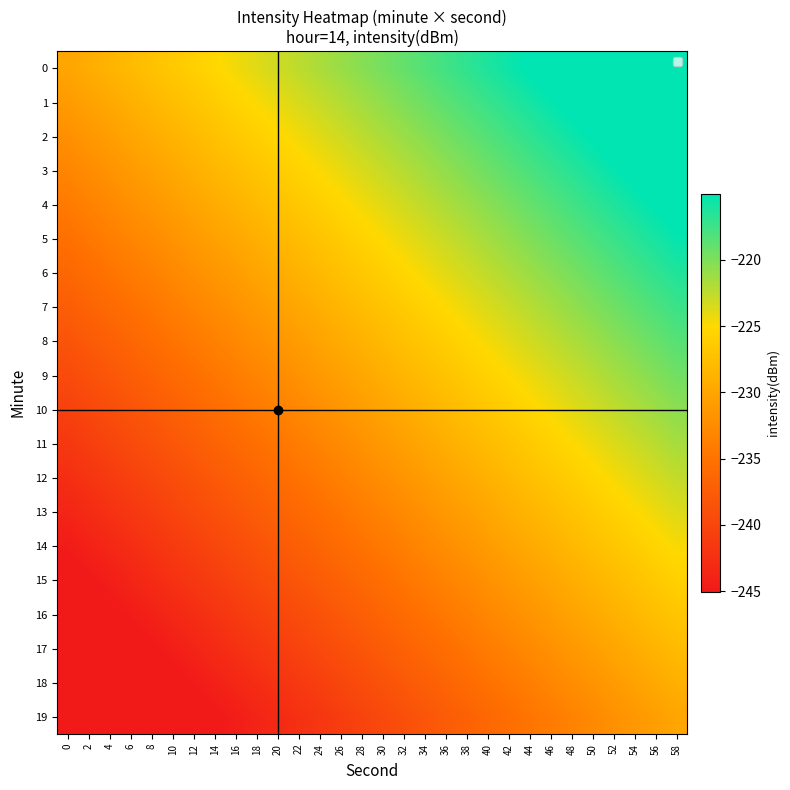

Reading left to right, transcribe all the data shown in this chart.

0: 0=-230.0	2=-229.3	4=-228.6	6=-228.0	8=-227.3	10=-226.6	12=-225.9	14=-225.2	16=-224.5	18=-223.8	20=-223.1	22=-222.4	24=-221.8	26=-221.1	28=-220.4	30=-219.7	32=-219.0	34=-218.3	36=-217.6	38=-216.9	40=-216.2	42=-215.5	44=-214.9	46=-214.2	48=-213.5	50=-212.8	52=-212.1	54=-211.4	56=-210.7	58=-210.0
1: 0=-231.1	2=-230.4	4=-229.7	6=-229.0	8=-228.3	10=-227.6	12=-226.9	14=-226.3	16=-225.6	18=-224.9	20=-224.2	22=-223.5	24=-222.8	26=-222.1	28=-221.4	30=-220.7	32=-220.0	34=-219.4	36=-218.7	38=-218.0	40=-217.3	42=-216.6	44=-215.9	46=-215.2	48=-214.5	50=-213.8	52=-213.1	54=-212.5	56=-211.8	58=-211.1
2: 0=-232.1	2=-231.4	4=-230.8	6=-230.1	8=-229.4	10=-228.7	12=-228.0	14=-227.3	16=-226.6	18=-225.9	20=-225.2	22=-224.5	24=-223.9	26=-223.2	28=-222.5	30=-221.8	32=-221.1	34=-220.4	36=-219.7	38=-219.0	40=-218.3	42=-217.7	44=-217.0	46=-216.3	48=-215.6	50=-214.9	52=-214.2	54=-213.5	56=-212.8	58=-212.1
3: 0=-233.2	2=-232.5	4=-231.8	6=-231.1	8=-230.4	10=-229.7	12=-229.0	14=-228.4	16=-227.7	18=-227.0	20=-226.3	22=-225.6	24=-224.9	26=-224.2	28=-223.5	30=-222.8	32=-222.2	34=-221.5	36=-220.8	38=-220.1	40=-219.4	42=-218.7	44=-218.0	46=-217.3	48=-216.6	50=-215.9	52=-215.3	54=-214.6	56=-213.9	58=-213.2
4: 0=-234.2	2=-233.5	4=-232.9	6=-232.2	8=-231.5	10=-230.8	12=-230.1	14=-229.4	16=-228.7	18=-228.0	20=-227.3	22=-226.7	24=-226.0	26=-225.3	28=-224.6	30=-223.9	32=-223.2	34=-222.5	36=-221.8	38=-221.1	40=-220.4	42=-219.8	44=-219.1	46=-218.4	48=-217.7	50=-217.0	52=-216.3	54=-215.6	56=-214.9	58=-214.2
5: 0=-235.3	2=-234.6	4=-233.9	6=-233.2	8=-232.5	10=-231.8	12=-231.2	14=-230.5	16=-229.8	18=-229.1	20=-228.4	22=-227.7	24=-227.0	26=-226.3	28=-225.6	30=-224.9	32=-224.3	34=-223.6	36=-222.9	38=-222.2	40=-221.5	42=-220.8	44=-220.1	46=-219.4	48=-218.7	50=-218.0	52=-217.4	54=-216.7	56=-216.0	58=-215.3
6: 0=-236.3	2=-235.7	4=-235.0	6=-234.3	8=-233.6	10=-232.9	12=-232.2	14=-231.5	16=-230.8	18=-230.1	20=-229.4	22=-228.8	24=-228.1	26=-227.4	28=-226.7	30=-226.0	32=-225.3	34=-224.6	36=-223.9	38=-223.2	40=-222.6	42=-221.9	44=-221.2	46=-220.5	48=-219.8	50=-219.1	52=-218.4	54=-217.7	56=-217.0	58=-216.3
7: 0=-237.4	2=-236.7	4=-236.0	6=-235.3	8=-234.6	10=-233.9	12=-233.3	14=-232.6	16=-231.9	18=-231.2	20=-230.5	22=-229.8	24=-229.1	26=-228.4	28=-227.7	30=-227.1	32=-226.4	34=-225.7	36=-225.0	38=-224.3	40=-223.6	42=-222.9	44=-222.2	46=-221.5	48=-220.8	50=-220.2	52=-219.5	54=-218.8	56=-218.1	58=-217.4
8: 0=-238.4	2=-237.8	4=-237.1	6=-236.4	8=-235.7	10=-235.0	12=-234.3	14=-233.6	16=-232.9	18=-232.2	20=-231.6	22=-230.9	24=-230.2	26=-229.5	28=-228.8	30=-228.1	32=-227.4	34=-226.7	36=-226.0	38=-225.3	40=-224.7	42=-224.0	44=-223.3	46=-222.6	48=-221.9	50=-221.2	52=-220.5	54=-219.8	56=-219.1	58=-218.4
9: 0=-239.5	2=-238.8	4=-238.1	6=-237.4	8=-236.7	10=-236.1	12=-235.4	14=-234.7	16=-234.0	18=-233.3	20=-232.6	22=-231.9	24=-231.2	26=-230.5	28=-229.8	30=-229.2	32=-228.5	34=-227.8	36=-227.1	38=-226.4	40=-225.7	42=-225.0	44=-224.3	46=-223.6	48=-222.9	50=-222.3	52=-221.6	54=-220.9	56=-220.2	58=-219.5
10: 0=-240.6	2=-239.9	4=-239.2	6=-238.5	8=-237.8	10=-237.1	12=-236.4	14=-235.7	16=-235.0	18=-234.3	20=-233.7	22=-233.0	24=-232.3	26=-231.6	28=-230.9	30=-230.2	32=-229.5	34=-228.8	36=-228.1	38=-227.5	40=-226.8	42=-226.1	44=-225.4	46=-224.7	48=-224.0	50=-223.3	52=-222.6	54=-221.9	56=-221.2	58=-220.6
11: 0=-241.6	2=-240.9	4=-240.2	6=-239.5	8=-238.8	10=-238.2	12=-237.5	14=-236.8	16=-236.1	18=-235.4	20=-234.7	22=-234.0	24=-233.3	26=-232.6	28=-232.0	30=-231.3	32=-230.6	34=-229.9	36=-229.2	38=-228.5	40=-227.8	42=-227.1	44=-226.4	46=-225.7	48=-225.1	50=-224.4	52=-223.7	54=-223.0	56=-222.3	58=-221.6
12: 0=-242.7	2=-242.0	4=-241.3	6=-240.6	8=-239.9	10=-239.2	12=-238.5	14=-237.8	16=-237.1	18=-236.5	20=-235.8	22=-235.1	24=-234.4	26=-233.7	28=-233.0	30=-232.3	32=-231.6	34=-230.9	36=-230.2	38=-229.6	40=-228.9	42=-228.2	44=-227.5	46=-226.8	48=-226.1	50=-225.4	52=-224.7	54=-224.0	56=-223.3	58=-222.7
13: 0=-243.7	2=-243.0	4=-242.3	6=-241.6	8=-241.0	10=-240.3	12=-239.6	14=-238.9	16=-238.2	18=-237.5	20=-236.8	22=-236.1	24=-235.4	26=-234.7	28=-234.1	30=-233.4	32=-232.7	34=-232.0	36=-231.3	38=-230.6	40=-229.9	42=-229.2	44=-228.5	46=-227.9	48=-227.2	50=-226.5	52=-225.8	54=-225.1	56=-224.4	58=-223.7
14: 0=-244.8	2=-244.1	4=-243.4	6=-242.7	8=-242.0	10=-241.3	12=-240.6	14=-239.9	16=-239.2	18=-238.6	20=-237.9	22=-237.2	24=-236.5	26=-235.8	28=-235.1	30=-234.4	32=-233.7	34=-233.0	36=-232.4	38=-231.7	40=-231.0	42=-230.3	44=-229.6	46=-228.9	48=-228.2	50=-227.5	52=-226.8	54=-226.1	56=-225.5	58=-224.8
15: 0=-245.8	2=-245.1	4=-244.4	6=-243.7	8=-243.1	10=-242.4	12=-241.7	14=-241.0	16=-240.3	18=-239.6	20=-238.9	22=-238.2	24=-237.5	26=-236.9	28=-236.2	30=-235.5	32=-234.8	34=-234.1	36=-233.4	38=-232.7	40=-232.0	42=-231.3	44=-230.6	46=-230.0	48=-229.3	50=-228.6	52=-227.9	54=-227.2	56=-226.5	58=-225.8
16: 0=-246.9	2=-246.2	4=-245.5	6=-244.8	8=-244.1	10=-243.4	12=-242.7	14=-242.0	16=-241.4	18=-240.7	20=-240.0	22=-239.3	24=-238.6	26=-237.9	28=-237.2	30=-236.5	32=-235.8	34=-235.1	36=-234.5	38=-233.8	40=-233.1	42=-232.4	44=-231.7	46=-231.0	48=-230.3	50=-229.6	52=-228.9	54=-228.2	56=-227.6	58=-226.9
17: 0=-247.9	2=-247.2	4=-246.5	6=-245.9	8=-245.2	10=-244.5	12=-243.8	14=-243.1	16=-242.4	18=-241.7	20=-241.0	22=-240.3	24=-239.6	26=-239.0	28=-238.3	30=-237.6	32=-236.9	34=-236.2	36=-235.5	38=-234.8	40=-234.1	42=-233.4	44=-232.8	46=-232.1	48=-231.4	50=-230.7	52=-230.0	54=-229.3	56=-228.6	58=-227.9
18: 0=-249.0	2=-248.3	4=-247.6	6=-246.9	8=-246.2	10=-245.5	12=-244.8	14=-244.1	16=-243.5	18=-242.8	20=-242.1	22=-241.4	24=-240.7	26=-240.0	28=-239.3	30=-238.6	32=-237.9	34=-237.3	36=-236.6	38=-235.9	40=-235.2	42=-234.5	44=-233.8	46=-233.1	48=-232.4	50=-231.7	52=-231.0	54=-230.4	56=-229.7	58=-229.0
19: 0=-250.0	2=-249.3	4=-248.6	6=-248.0	8=-247.3	10=-246.6	12=-245.9	14=-245.2	16=-244.5	18=-243.8	20=-243.1	22=-242.4	24=-241.8	26=-241.1	28=-240.4	30=-239.7	32=-239.0	34=-238.3	36=-237.6	38=-236.9	40=-236.2	42=-235.5	44=-234.9	46=-234.2	48=-233.5	50=-232.8	52=-232.1	54=-231.4	56=-230.7	58=-230.0